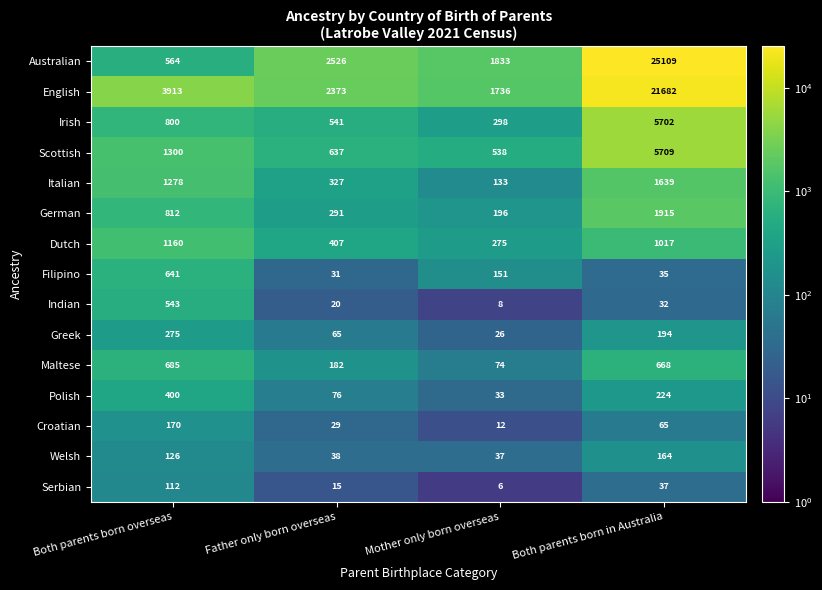

Where is English nearest to the value 11709?

Both parents born overseas